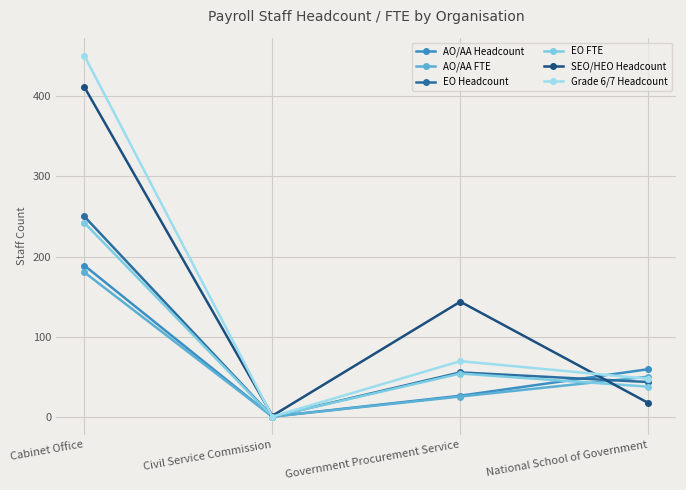

Which series has the widest spread of values?

Grade 6/7 Headcount